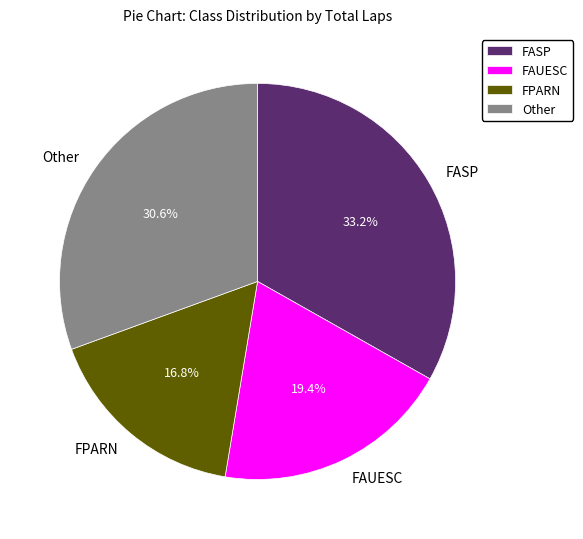

Count the number of slices in the pie.

4